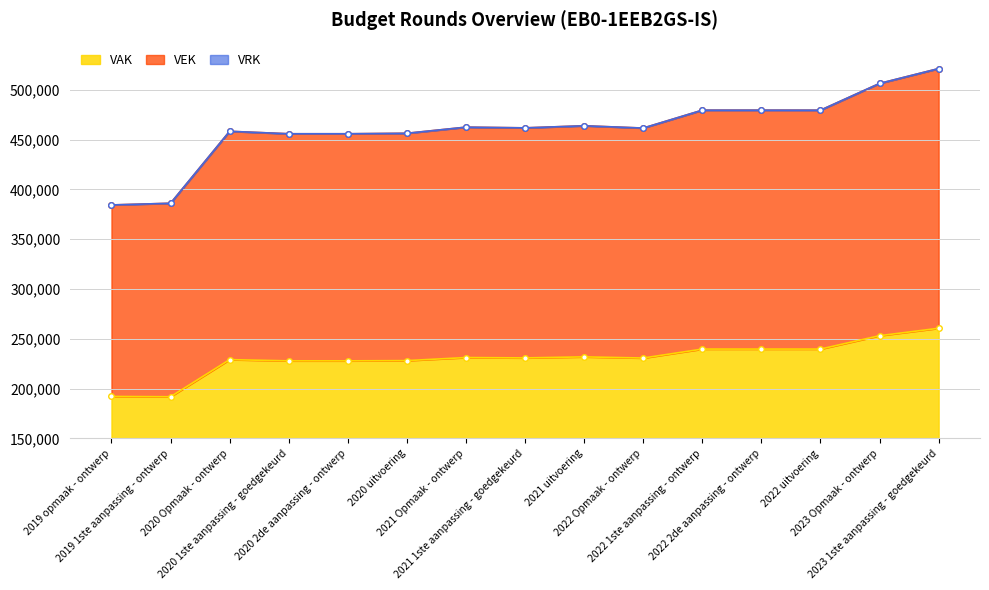

Does the chart display data point markers on the line(s)?

Yes